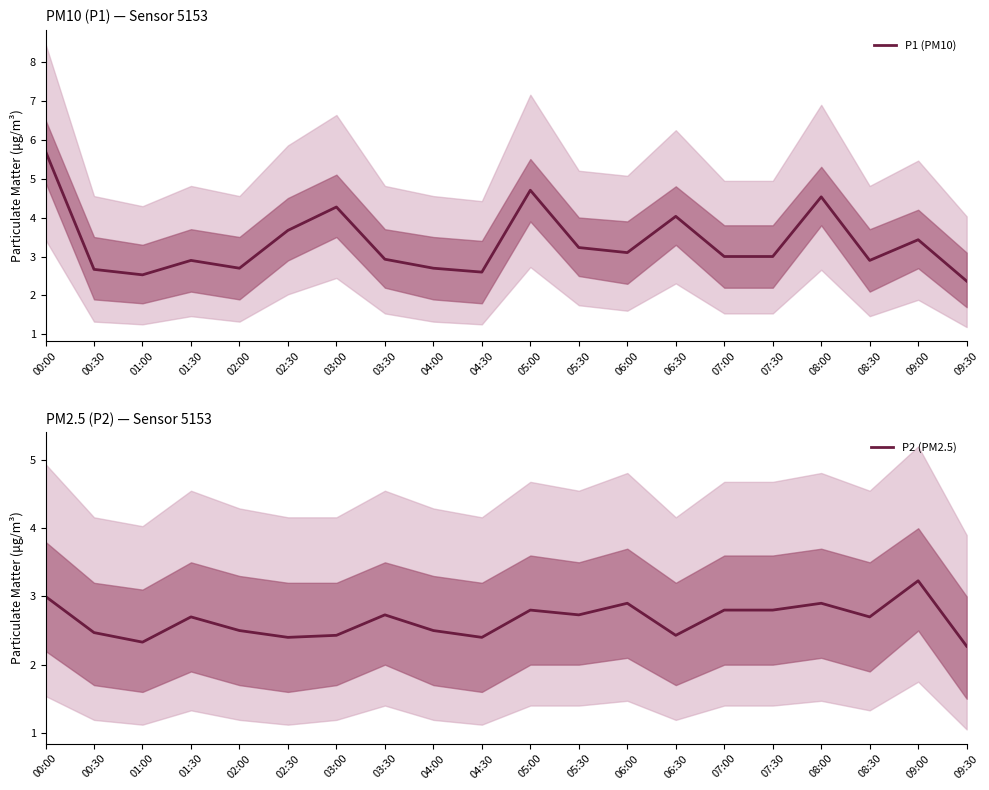

Reading left to right, what are all the values shown in this chart?

P1 (PM10): 00:00=5.7	00:30=2.7	01:00=2.5	01:30=2.9	02:00=2.7	02:30=3.7	03:00=4.3	03:30=2.9	04:00=2.7	04:30=2.6	05:00=4.7	05:30=3.2	06:00=3.1	06:30=4.0	07:00=3.0	07:30=3.0	08:00=4.5	08:30=2.9	09:00=3.4	09:30=2.4
P2 (PM2.5): 00:00=3.0	00:30=2.5	01:00=2.3	01:30=2.7	02:00=2.5	02:30=2.4	03:00=2.4	03:30=2.7	04:00=2.5	04:30=2.4	05:00=2.8	05:30=2.7	06:00=2.9	06:30=2.4	07:00=2.8	07:30=2.8	08:00=2.9	08:30=2.7	09:00=3.2	09:30=2.3